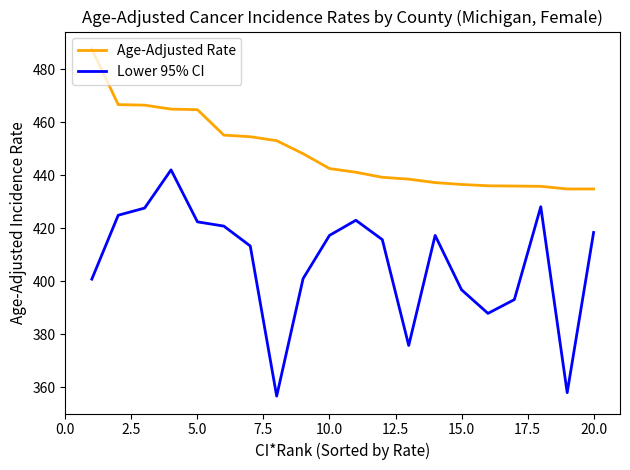

What is the average value of the Lower 95% CI series?

407.0